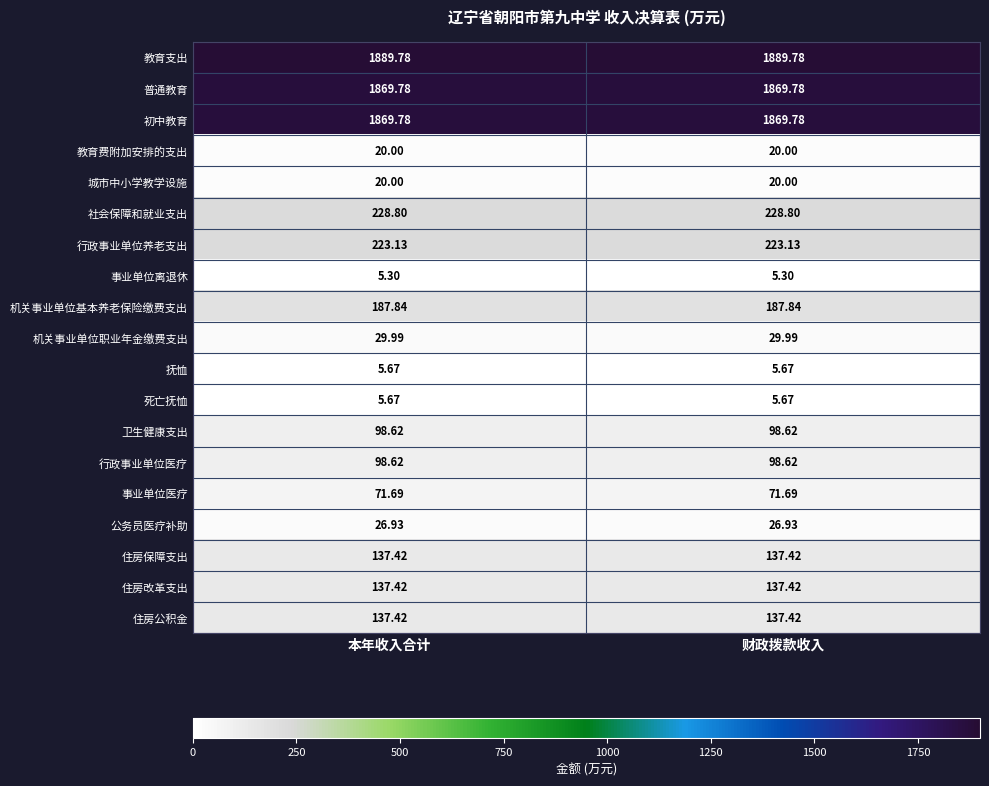

Is the value of 住房改革支出 at 财政拨款收入 greater than the value of 教育费附加安排的支出 at 本年收入合计?

Yes